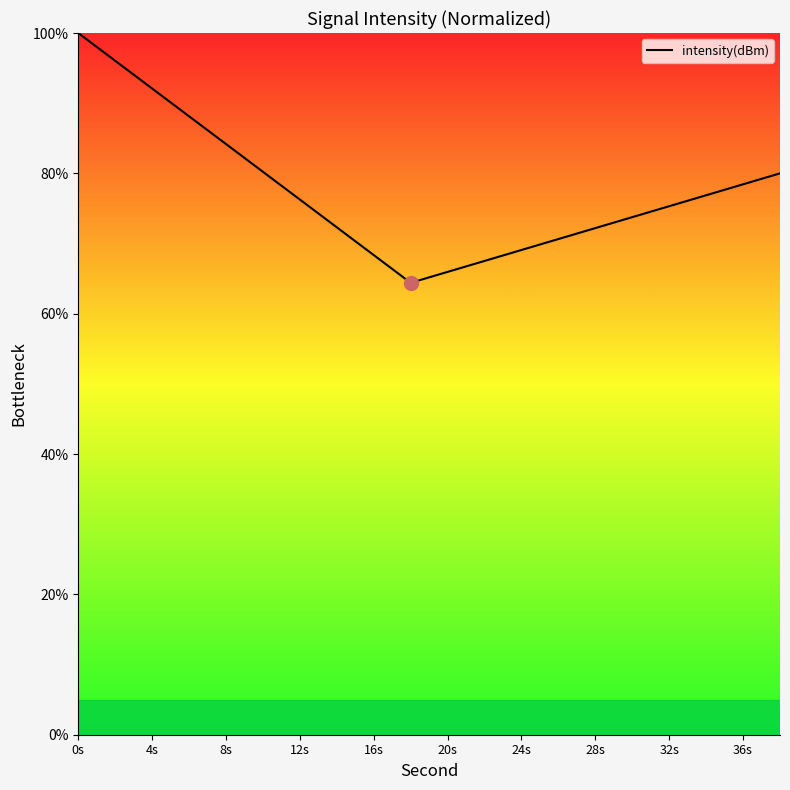

How many distinct data groups are displayed?

1